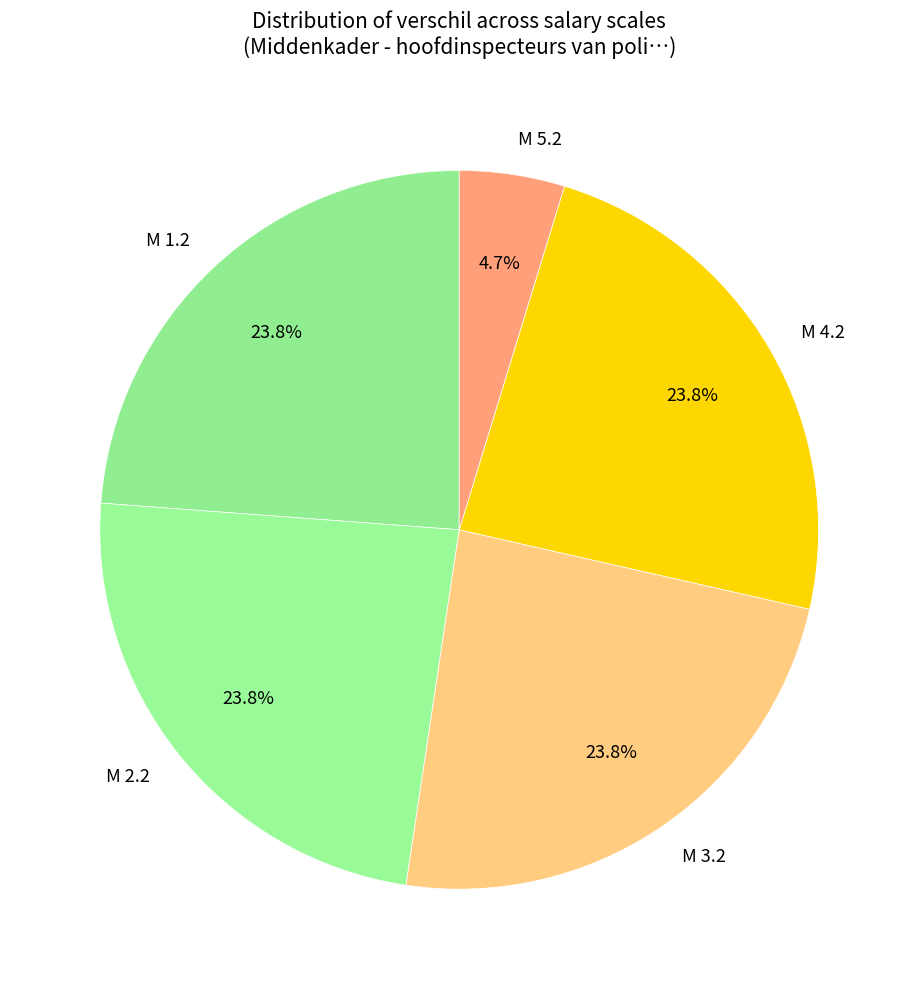

Does M 5.2 represent more than half of the total?

No